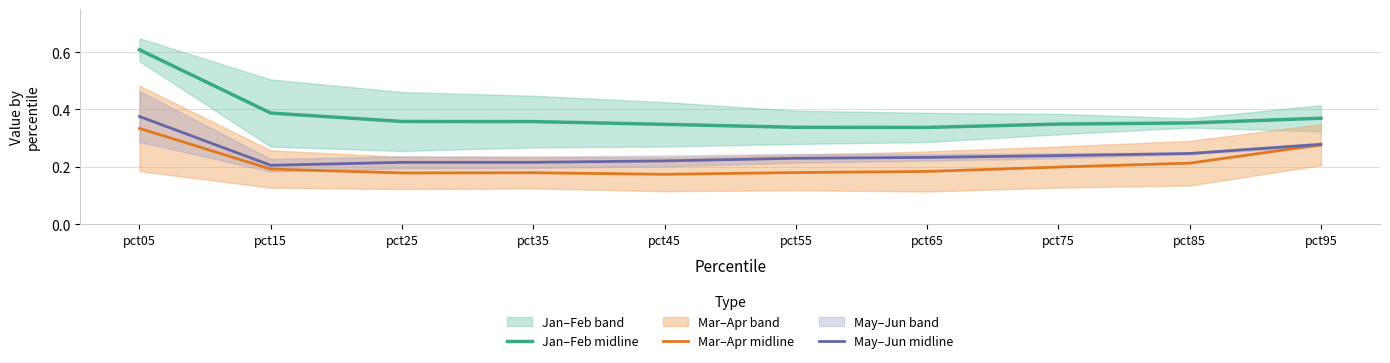

How many Mar–Apr midline values are between 0 and 1?

10